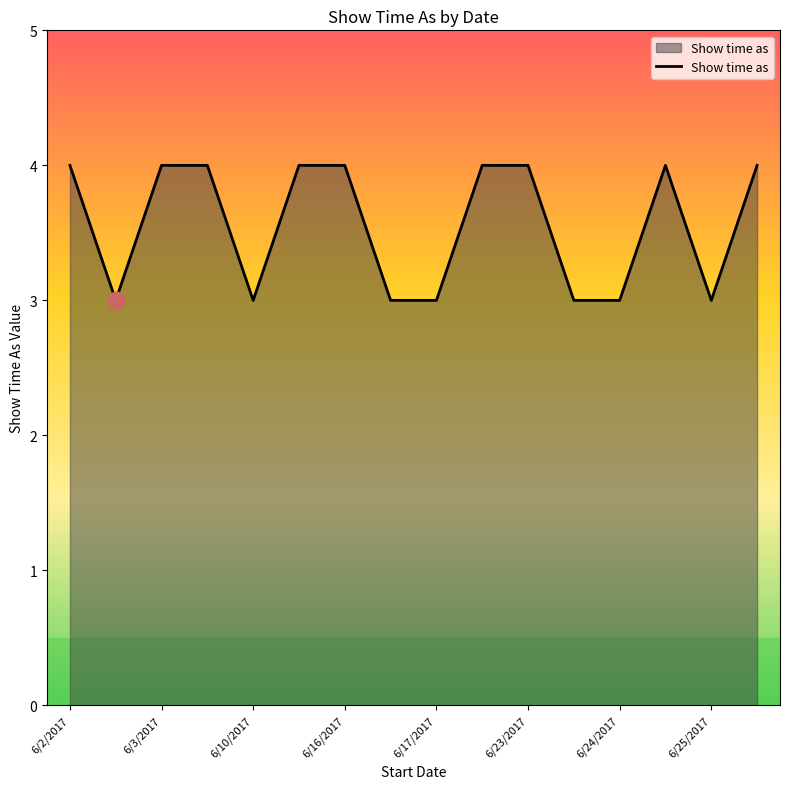

What is the minimum value shown in the chart?

3